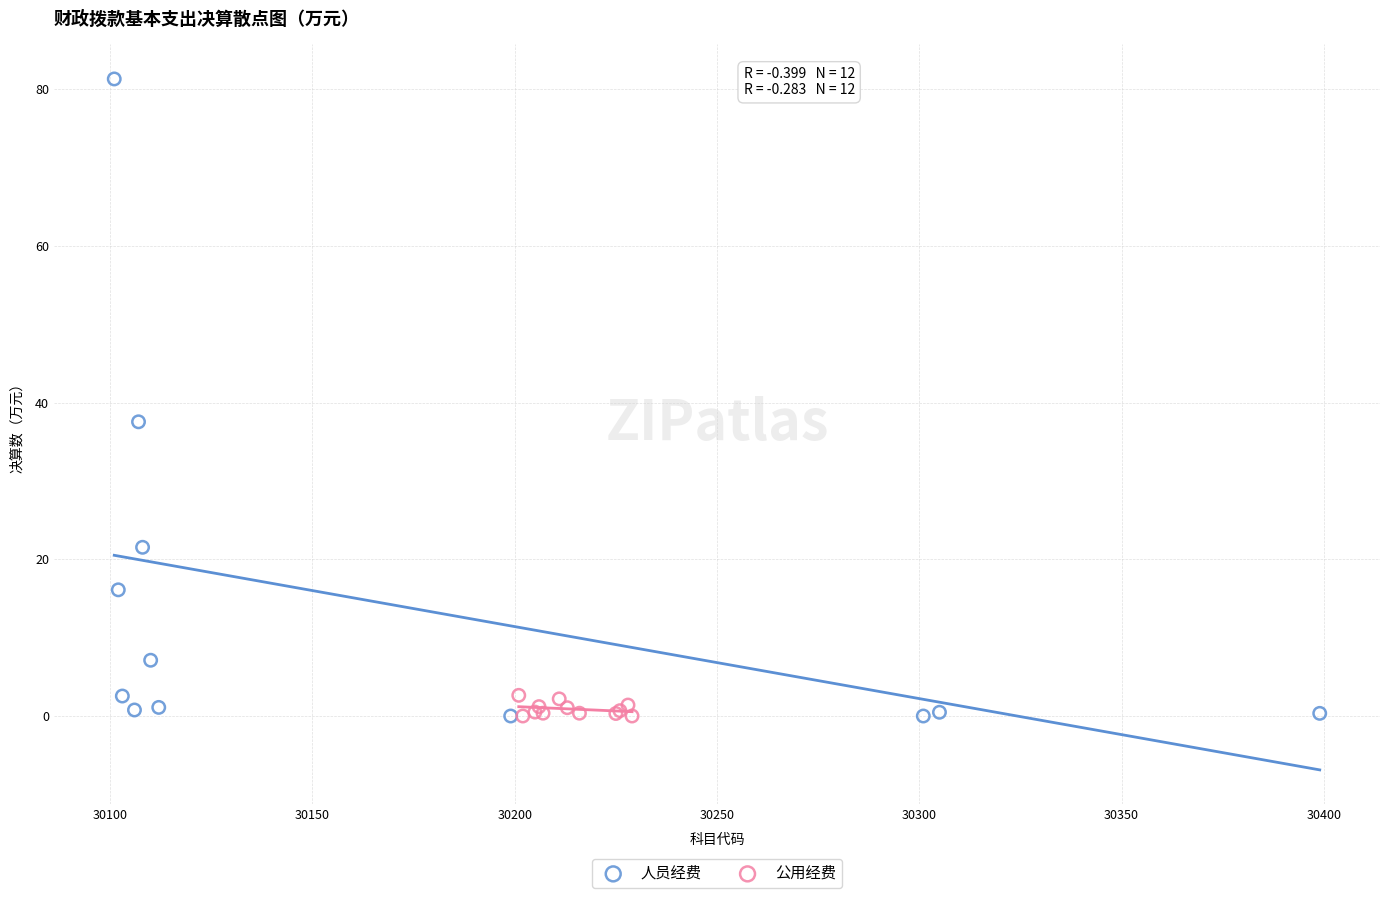

Which series reaches the maximum Y coordinate?

人员经费